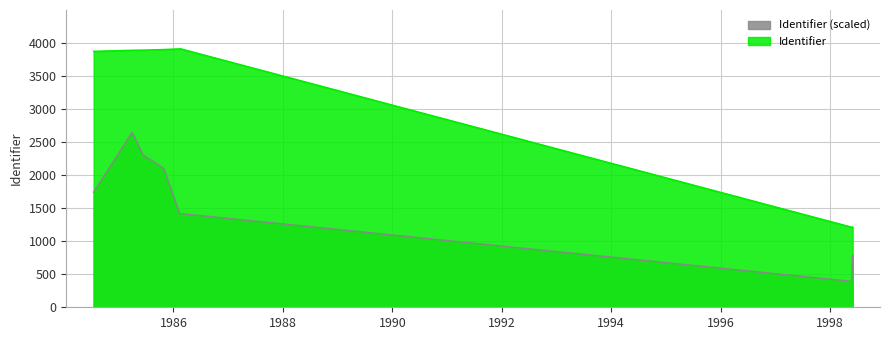

How many lines are shown in the chart?

2